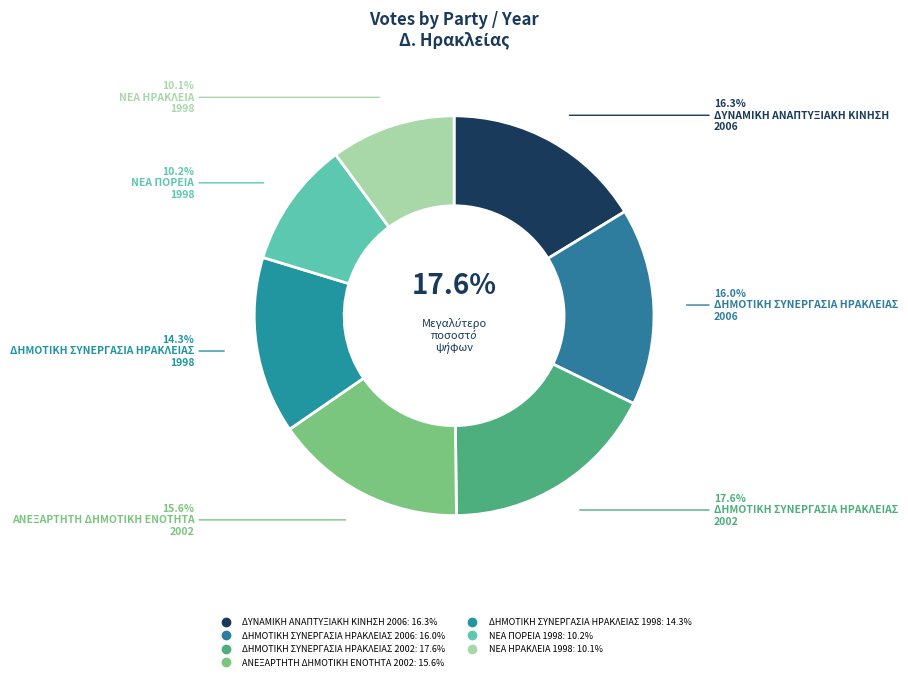

Approximately how many times larger is the value at ΝΕΑ ΠΟΡΕΙΑ
1998 compared to ΔΗΜΟΤΙΚΗ ΣΥΝΕΡΓΑΣΙΑ ΗΡΑΚΛΕΙΑΣ
2006?

0.6